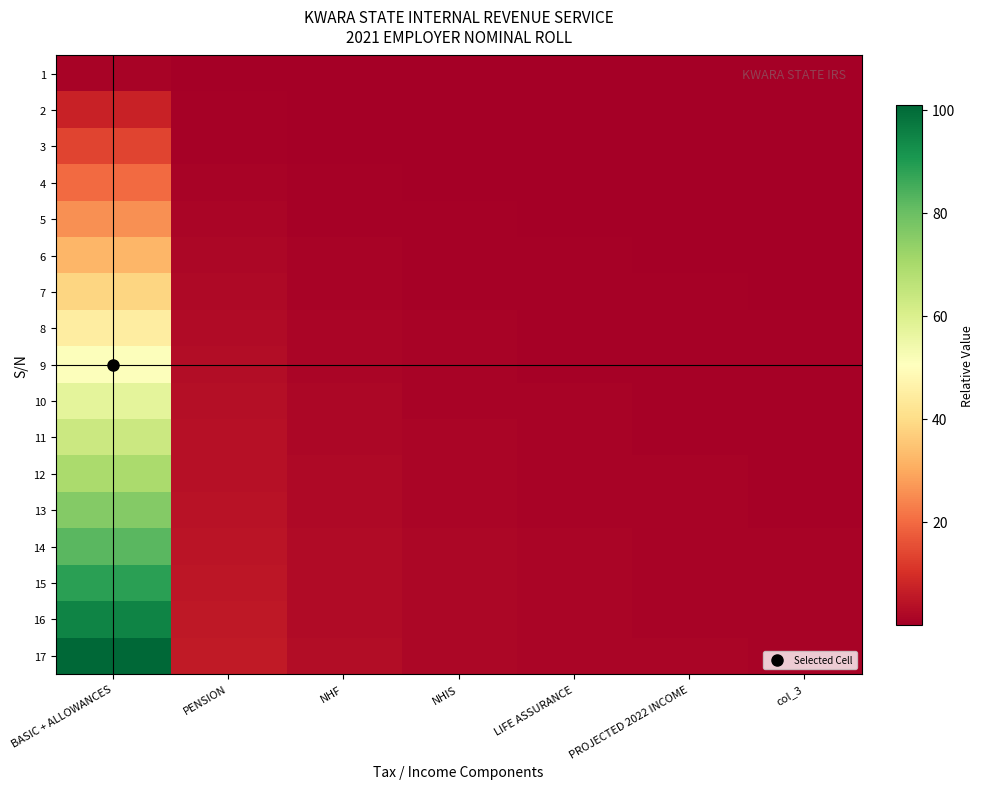

Reading left to right, list all the values displayed in this chart.

1: BASIC + ALLOWANCES=1.0	PENSION=0.1	NHF=0.0	NHIS=0.0	LIFE ASSURANCE=0.0	PROJECTED 2022 INCOME=0.0	col_3=0.0
2: BASIC + ALLOWANCES=7.2	PENSION=0.4	NHF=0.2	NHIS=0.1	LIFE ASSURANCE=0.1	PROJECTED 2022 INCOME=0.1	col_3=0.1
3: BASIC + ALLOWANCES=13.5	PENSION=0.8	NHF=0.4	NHIS=0.3	LIFE ASSURANCE=0.2	PROJECTED 2022 INCOME=0.2	col_3=0.1
4: BASIC + ALLOWANCES=19.8	PENSION=1.1	NHF=0.6	NHIS=0.4	LIFE ASSURANCE=0.3	PROJECTED 2022 INCOME=0.2	col_3=0.2
5: BASIC + ALLOWANCES=26.0	PENSION=1.5	NHF=0.8	NHIS=0.5	LIFE ASSURANCE=0.4	PROJECTED 2022 INCOME=0.3	col_3=0.3
6: BASIC + ALLOWANCES=32.2	PENSION=1.8	NHF=0.9	NHIS=0.6	LIFE ASSURANCE=0.5	PROJECTED 2022 INCOME=0.4	col_3=0.3
7: BASIC + ALLOWANCES=38.5	PENSION=2.2	NHF=1.1	NHIS=0.8	LIFE ASSURANCE=0.6	PROJECTED 2022 INCOME=0.5	col_3=0.4
8: BASIC + ALLOWANCES=44.8	PENSION=2.5	NHF=1.3	NHIS=0.9	LIFE ASSURANCE=0.7	PROJECTED 2022 INCOME=0.5	col_3=0.4
9: BASIC + ALLOWANCES=51.0	PENSION=2.9	NHF=1.5	NHIS=1.0	LIFE ASSURANCE=0.8	PROJECTED 2022 INCOME=0.6	col_3=0.5
10: BASIC + ALLOWANCES=57.2	PENSION=3.2	NHF=1.7	NHIS=1.1	LIFE ASSURANCE=0.8	PROJECTED 2022 INCOME=0.7	col_3=0.6
11: BASIC + ALLOWANCES=63.5	PENSION=3.6	NHF=1.8	NHIS=1.2	LIFE ASSURANCE=0.9	PROJECTED 2022 INCOME=0.8	col_3=0.6
12: BASIC + ALLOWANCES=69.8	PENSION=3.9	NHF=2.0	NHIS=1.4	LIFE ASSURANCE=1.0	PROJECTED 2022 INCOME=0.8	col_3=0.7
13: BASIC + ALLOWANCES=76.0	PENSION=4.3	NHF=2.2	NHIS=1.5	LIFE ASSURANCE=1.1	PROJECTED 2022 INCOME=0.9	col_3=0.8
14: BASIC + ALLOWANCES=82.2	PENSION=4.7	NHF=2.4	NHIS=1.6	LIFE ASSURANCE=1.2	PROJECTED 2022 INCOME=1.0	col_3=0.8
15: BASIC + ALLOWANCES=88.5	PENSION=5.0	NHF=2.6	NHIS=1.7	LIFE ASSURANCE=1.3	PROJECTED 2022 INCOME=1.0	col_3=0.9
16: BASIC + ALLOWANCES=94.8	PENSION=5.4	NHF=2.8	NHIS=1.9	LIFE ASSURANCE=1.4	PROJECTED 2022 INCOME=1.1	col_3=0.9
17: BASIC + ALLOWANCES=101.0	PENSION=5.7	NHF=2.9	NHIS=2.0	LIFE ASSURANCE=1.5	PROJECTED 2022 INCOME=1.2	col_3=1.0